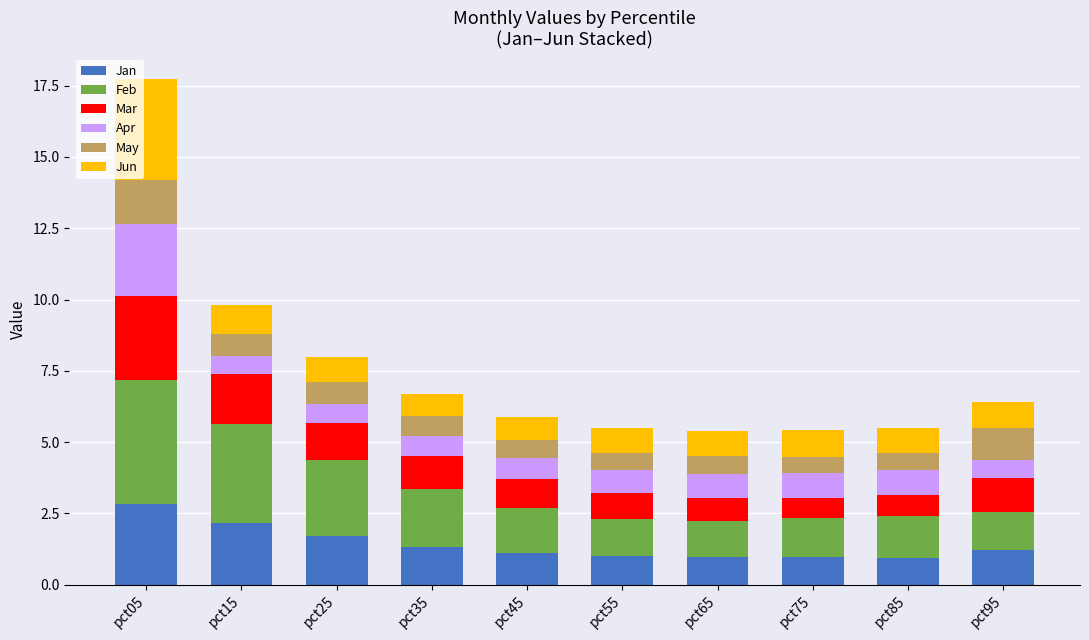

What is the total value across all series at pct75?

5.4